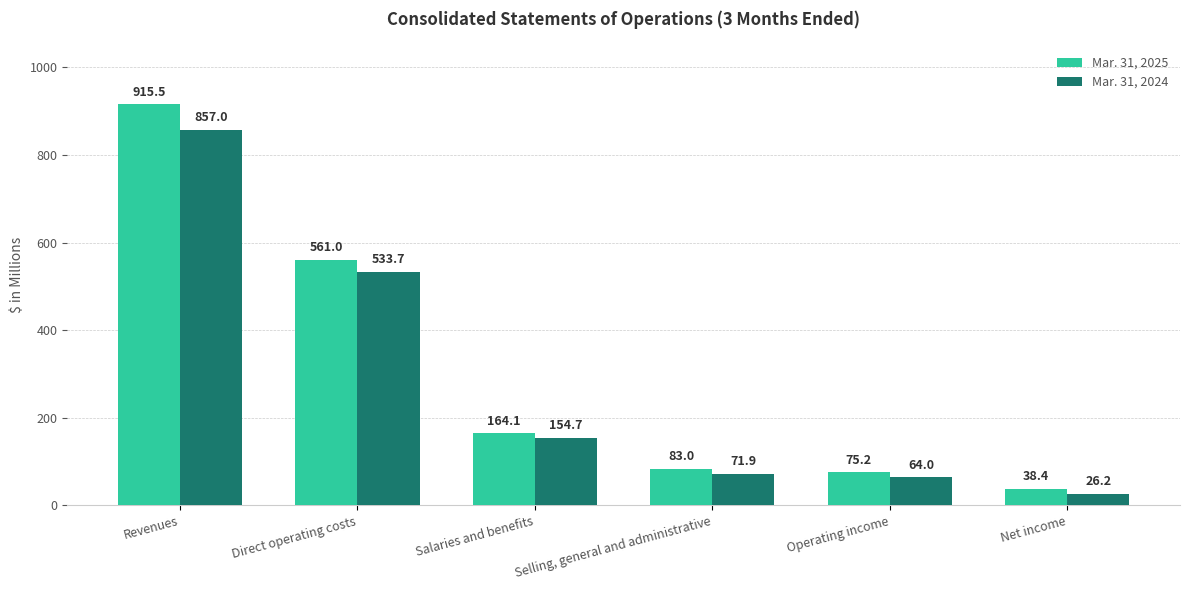

What is the sum of the Mar. 31, 2025 values at Direct operating costs and Salaries and benefits?

725.1